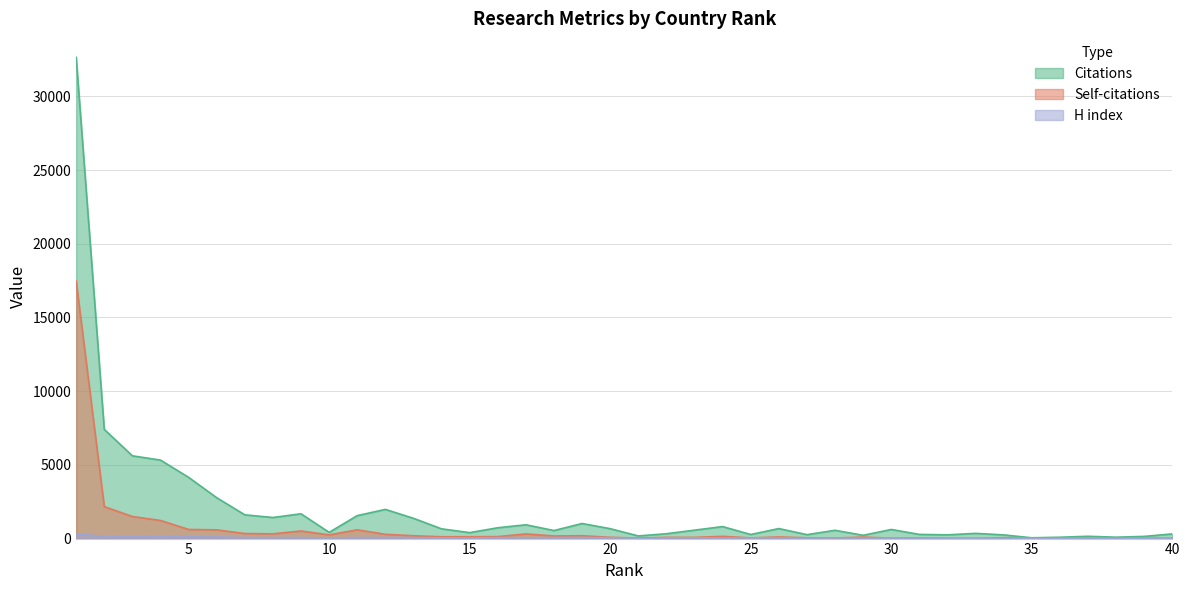

Rank the series by their maximum value, from lowest to highest.

H index, Self-citations, Citations